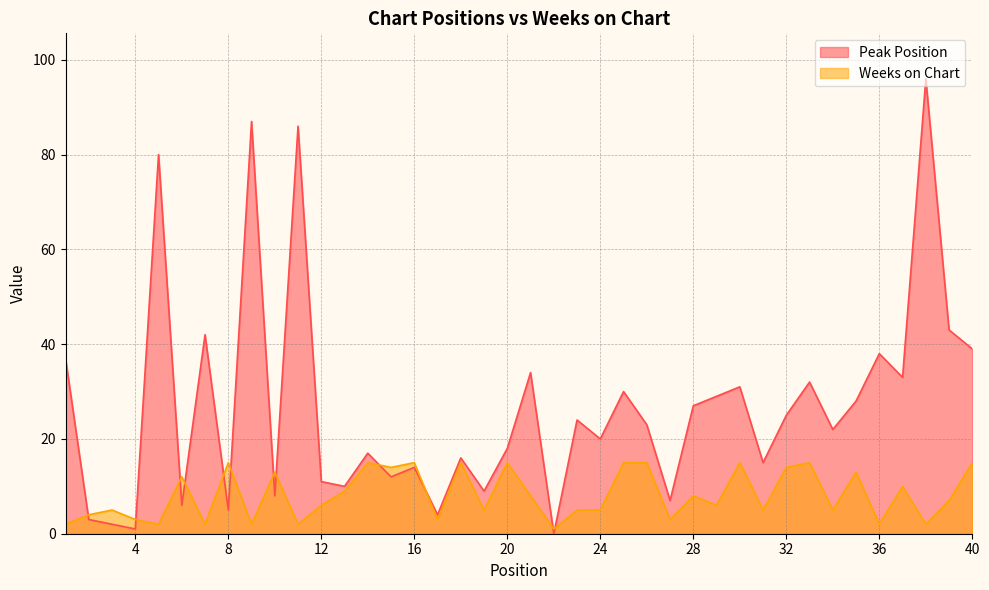

At which category is the sum across all series the highest?

38